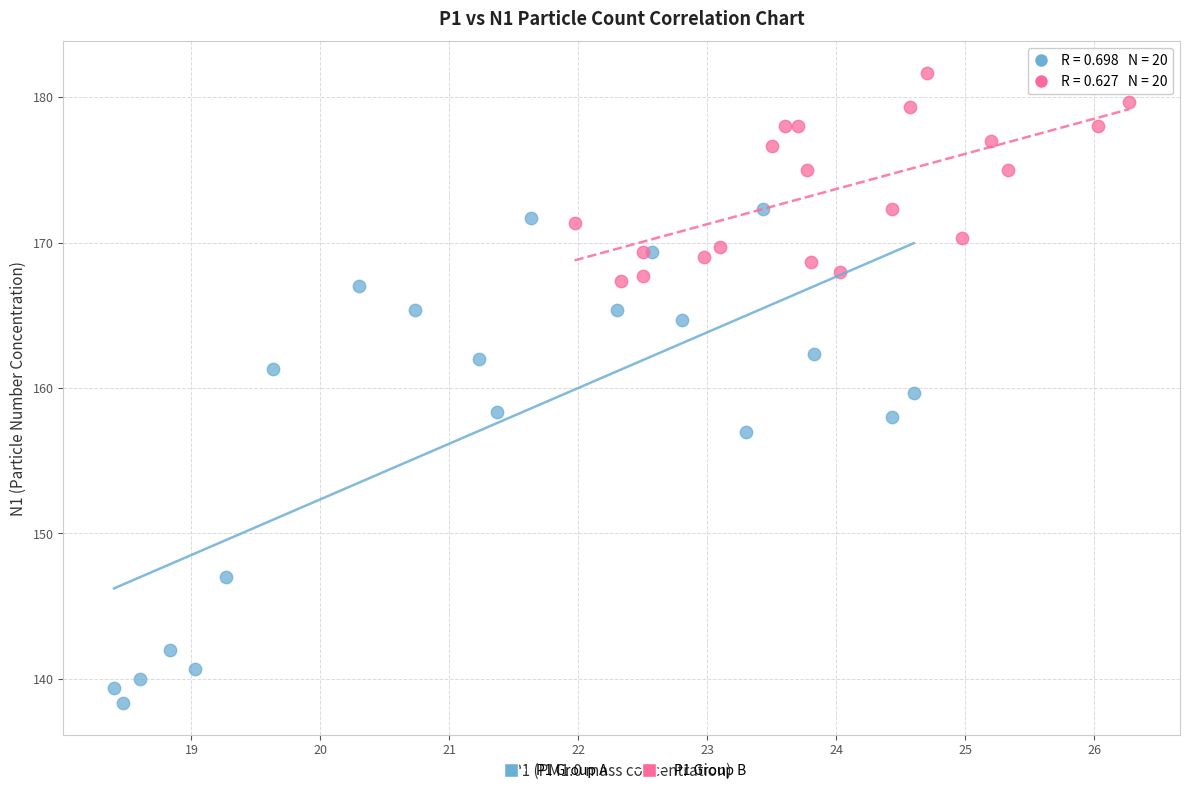

Which series contains the lowest Y value?

P1 Group A